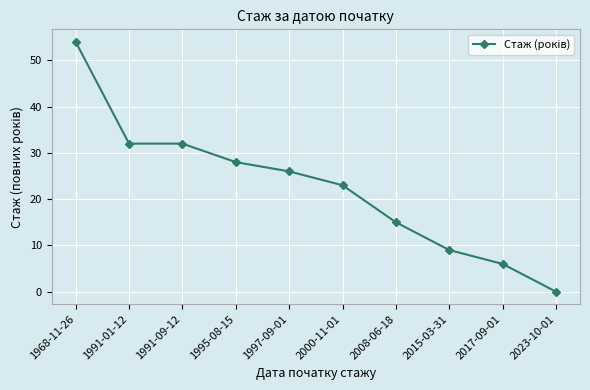

Reading right to left, extract all data points from this chart.

2023-10-01=0	2017-09-01=6	2015-03-31=9	2008-06-18=15	2000-11-01=23	1997-09-01=26	1995-08-15=28	1991-09-12=32	1991-01-12=32	1968-11-26=54